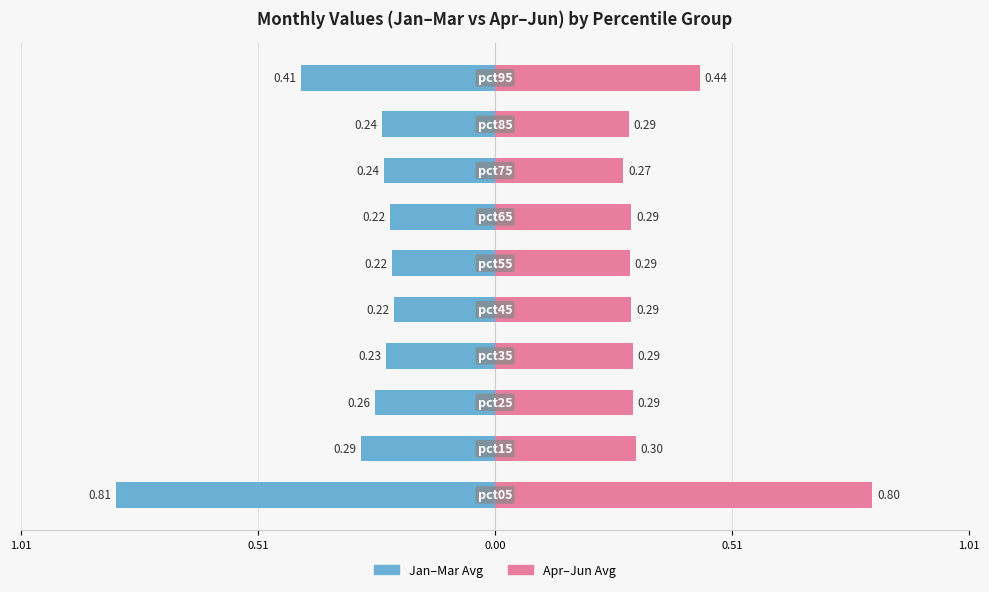

Reading left to right, list all the values displayed in this chart.

Jan-Mar Avg: -0.8	-0.3	-0.3	-0.2	-0.2	-0.2	-0.2	-0.2	-0.2	-0.4
Apr-Jun Avg: 0.8	0.3	0.3	0.3	0.3	0.3	0.3	0.3	0.3	0.4